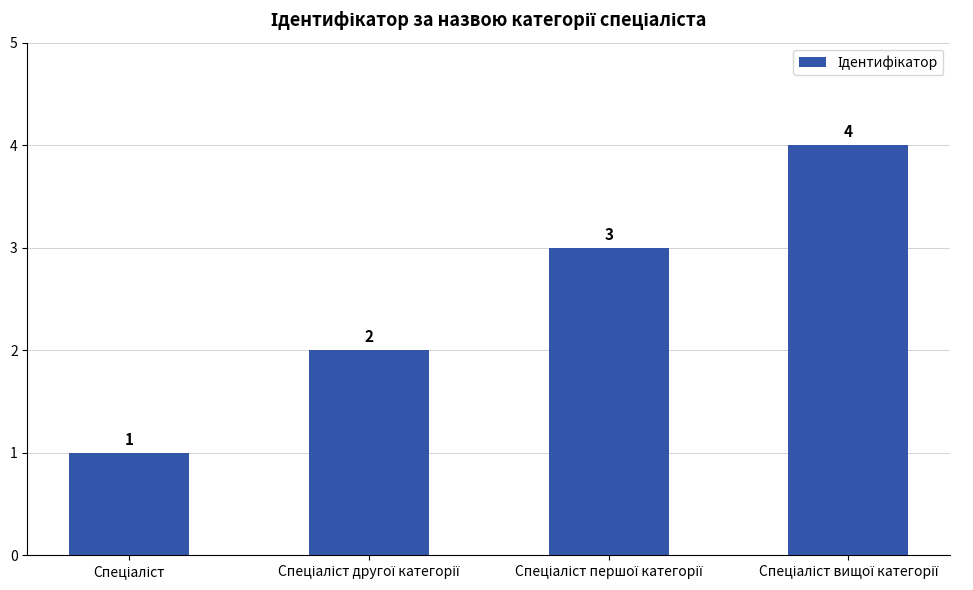

What is the greatest value displayed?

4